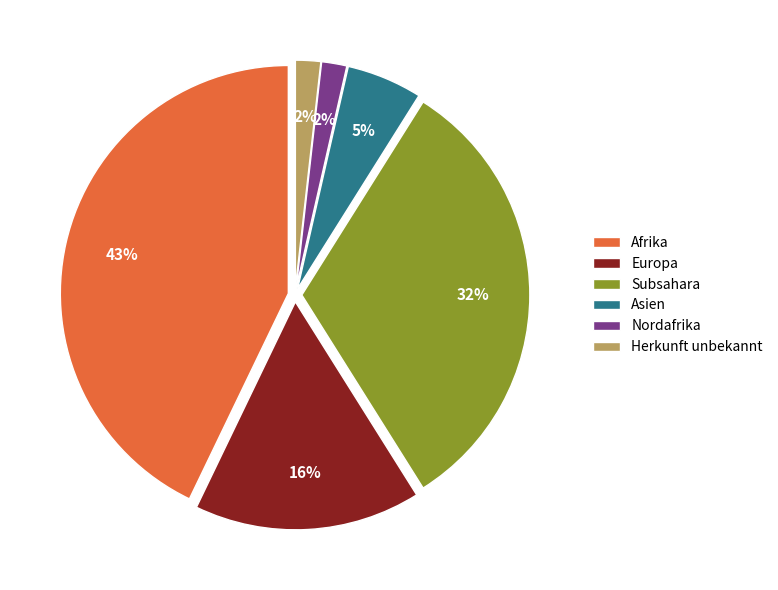

How many segments does this pie chart have?

6